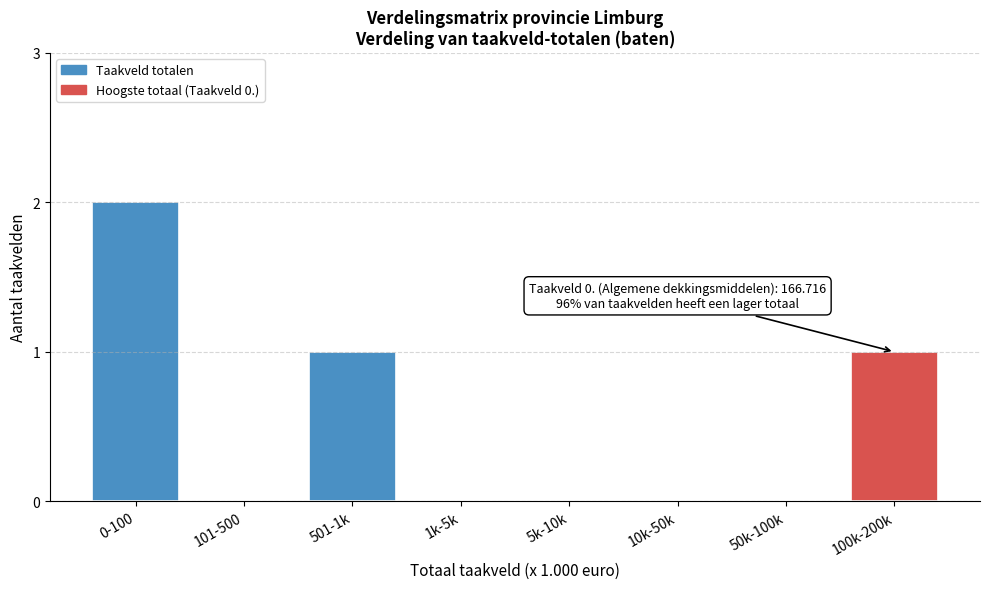

Reading right to left, transcribe all the data shown in this chart.

100k-200k=1	50k-100k=0	10k-50k=0	5k-10k=0	1k-5k=0	501-1k=1	101-500=0	0-100=2